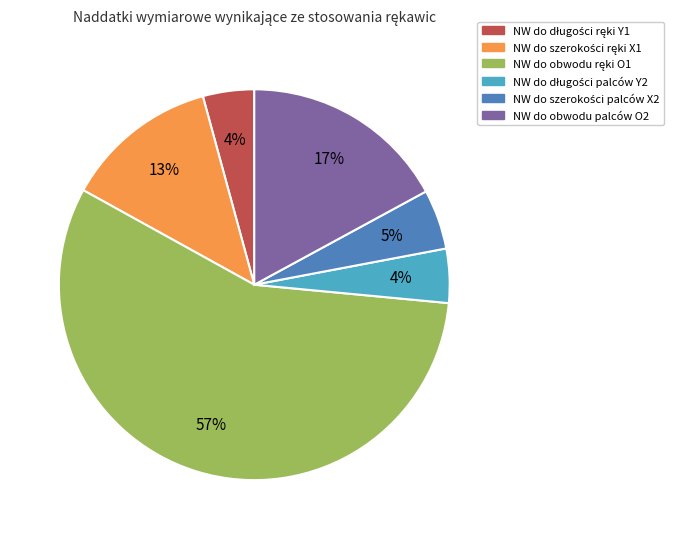

Is there any slice that represents more than half of the pie?

Yes